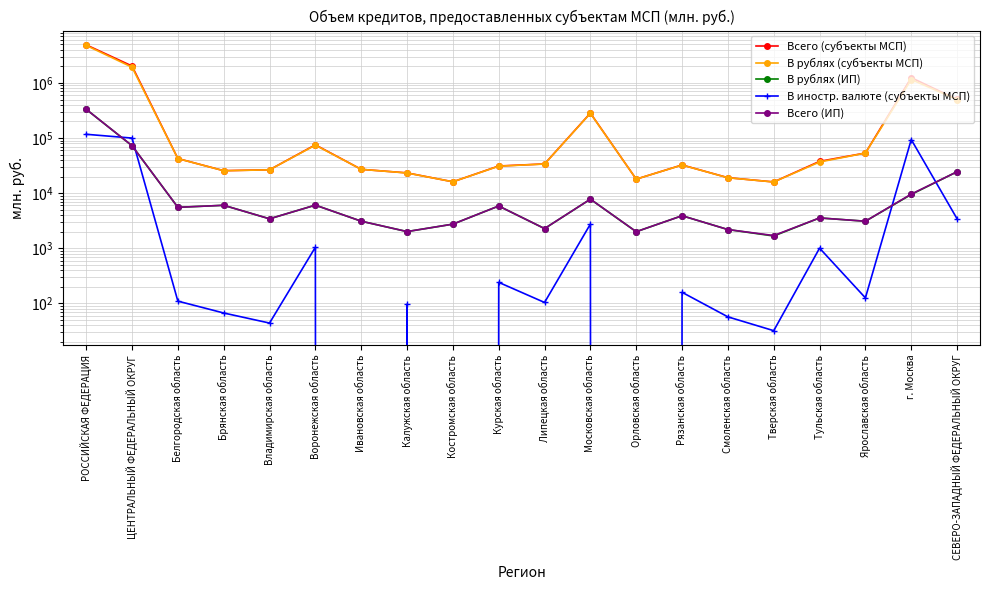

Reading left to right, what are all the values shown in this chart?

Всего (субъекты МСП): 4917774	2030088	42506	25597	26575	75386	27078	23341	16095	31119	33936	283797	17977	32510	19112	15991	37807	53513	1247130	502282
В рублях (субъекты МСП): 4800634	1930119	42397	25530	26531	74342	27078	23244	16095	30878	33833	281044	17977	32351	19055	15959	36800	53387	1153171	498856
В рублях (ИП): 332703	72630	5538	6030	3428	6071	3102	2010	2743	5852	2279	7779	2000	3897	2189	1671	3554	3098	9476	24492
В иностр. валюте (субъекты МСП): 117140	99969	110	67	44	1045	0	97	0	241	104	2753	0	159	57	32	1006	126	93959	3426
Всего (ИП): 332894	72818	5538	6030	3428	6071	3102	2010	2743	5852	2279	7791	2000	3897	2189	1703	3554	3098	9621	24494